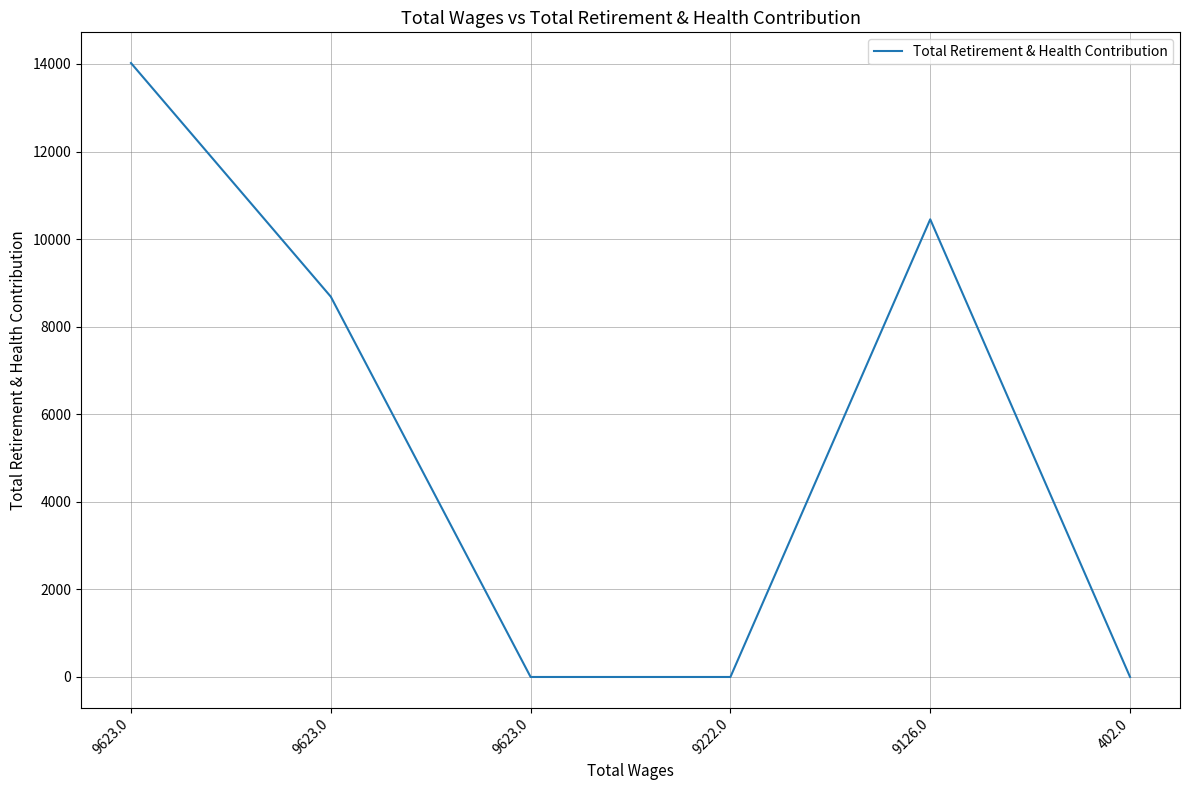

How many values are below 8685?

3